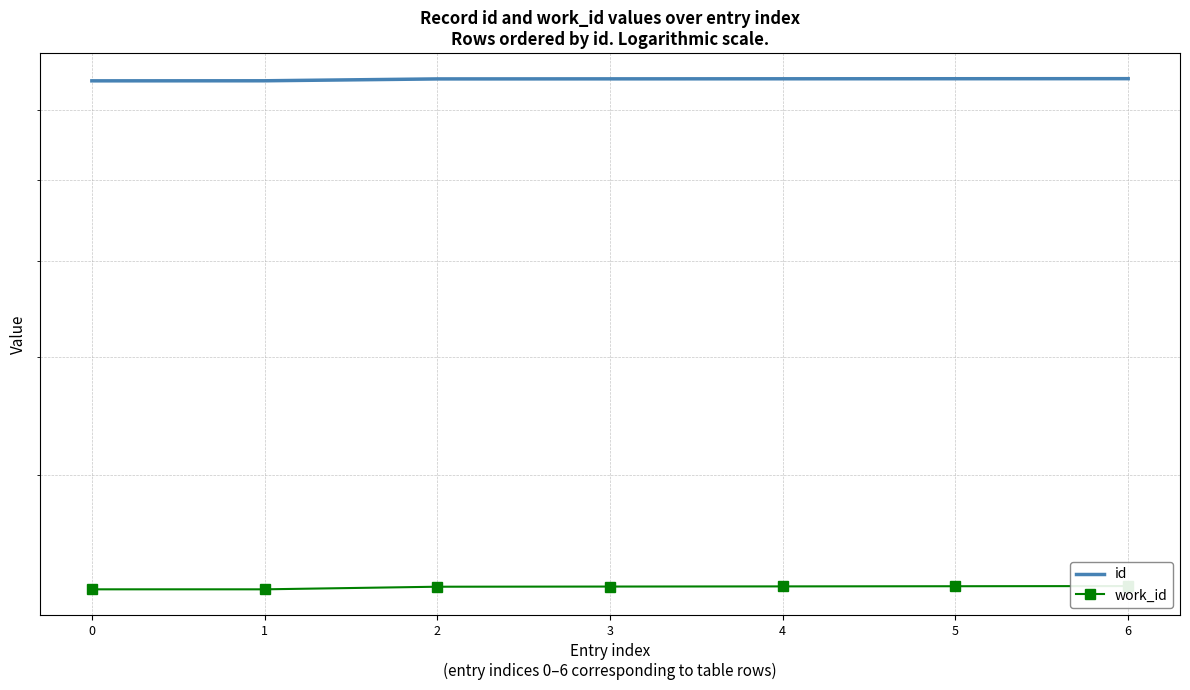

Is it true that id equals 15050 at 6?

False